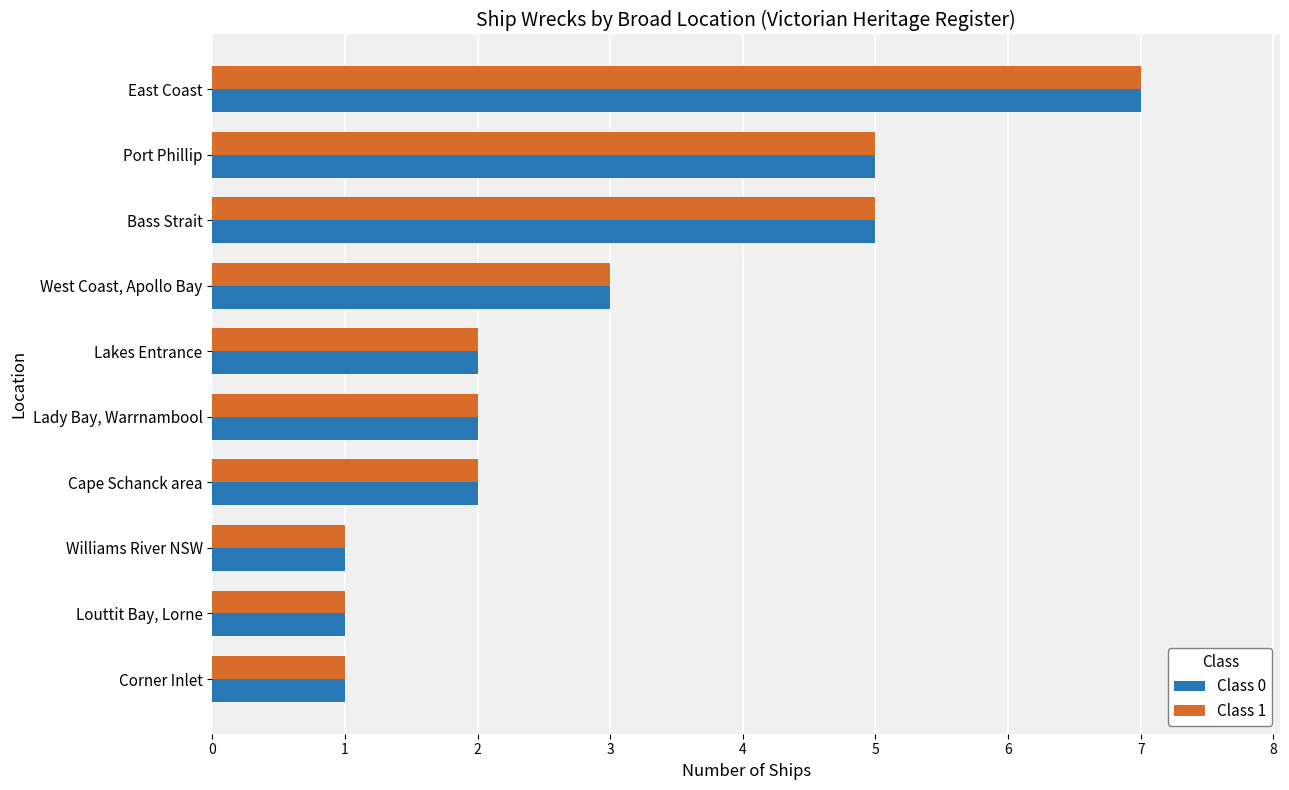

True or false: Class 0 has a value of 2 at Lady Bay, Warrnambool.

True